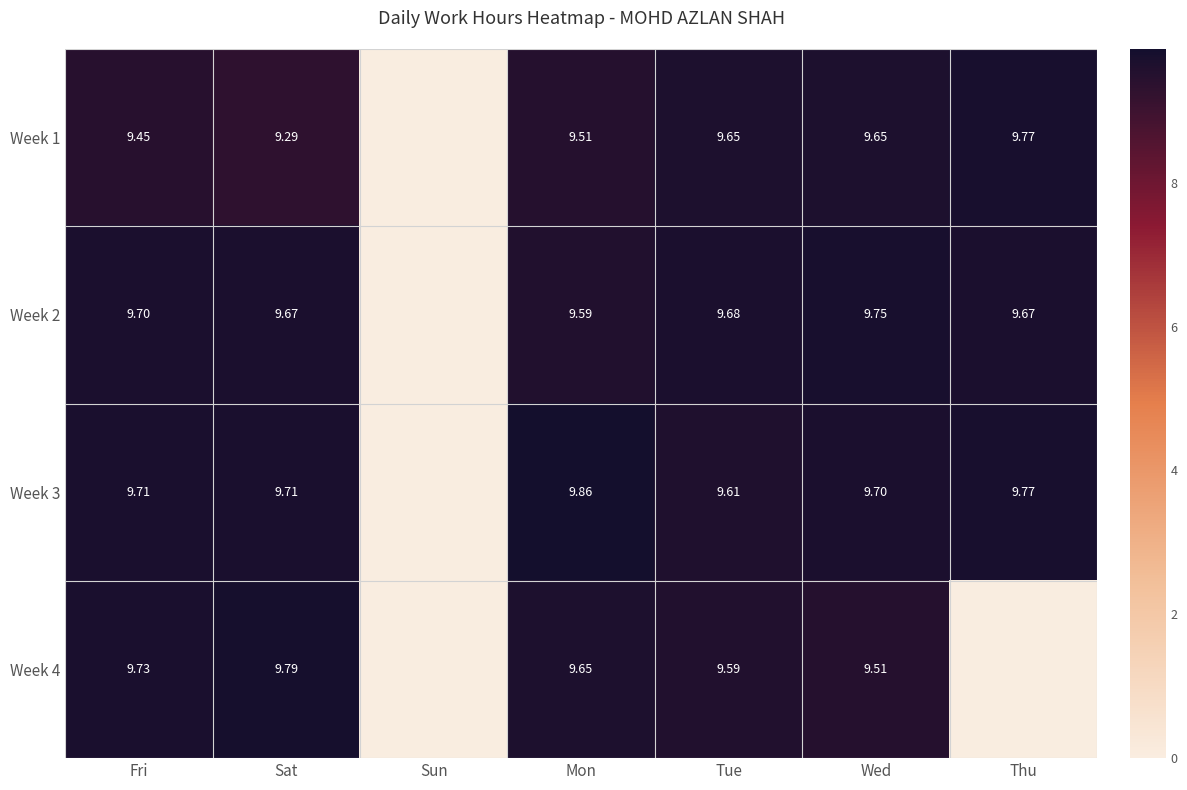

List the labels in order of Week 3 value, smallest first.

Sun, Tue, Wed, Fri, Sat, Thu, Mon